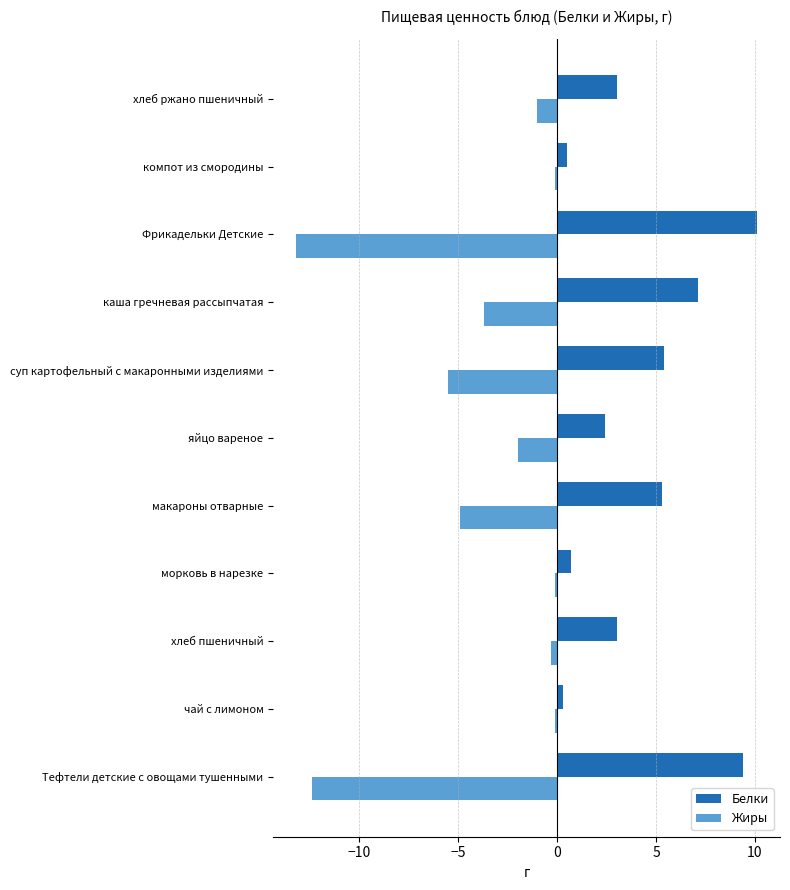

The value of Жиры at яйцо вареное is -0.6. True or false?

False